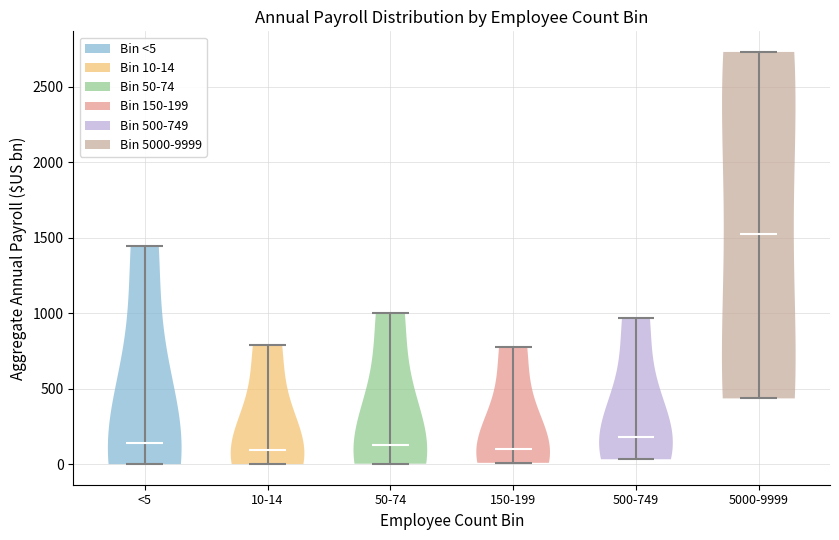

Reading left to right, read every violin against the y-axis: where its median line is, and the lowest and highest points it reaches. The values are not printed on the chart, so give them approximately, as read against the axis.

<5: median line 150, lowest point 0, highest point 1450
10-14: median line 100, lowest point 0, highest point 800
50-74: median line 100, lowest point 0, highest point 1000
150-199: median line 100, lowest point 0, highest point 800
500-749: median line 200, lowest point 50, highest point 950
5000-9999: median line 1500, lowest point 450, highest point 2750